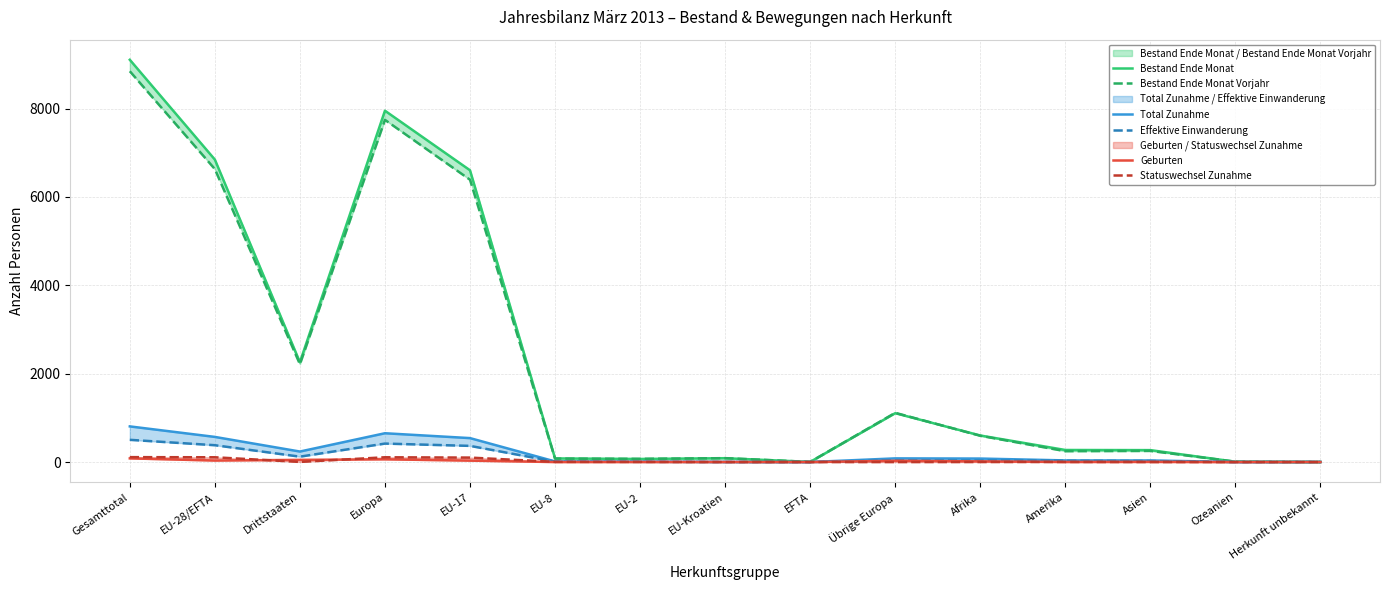

Between which two adjacent categories do Bestand Ende Monat Vorjahr and Bestand Ende Monat first intersect?

EU-8 and EU-2